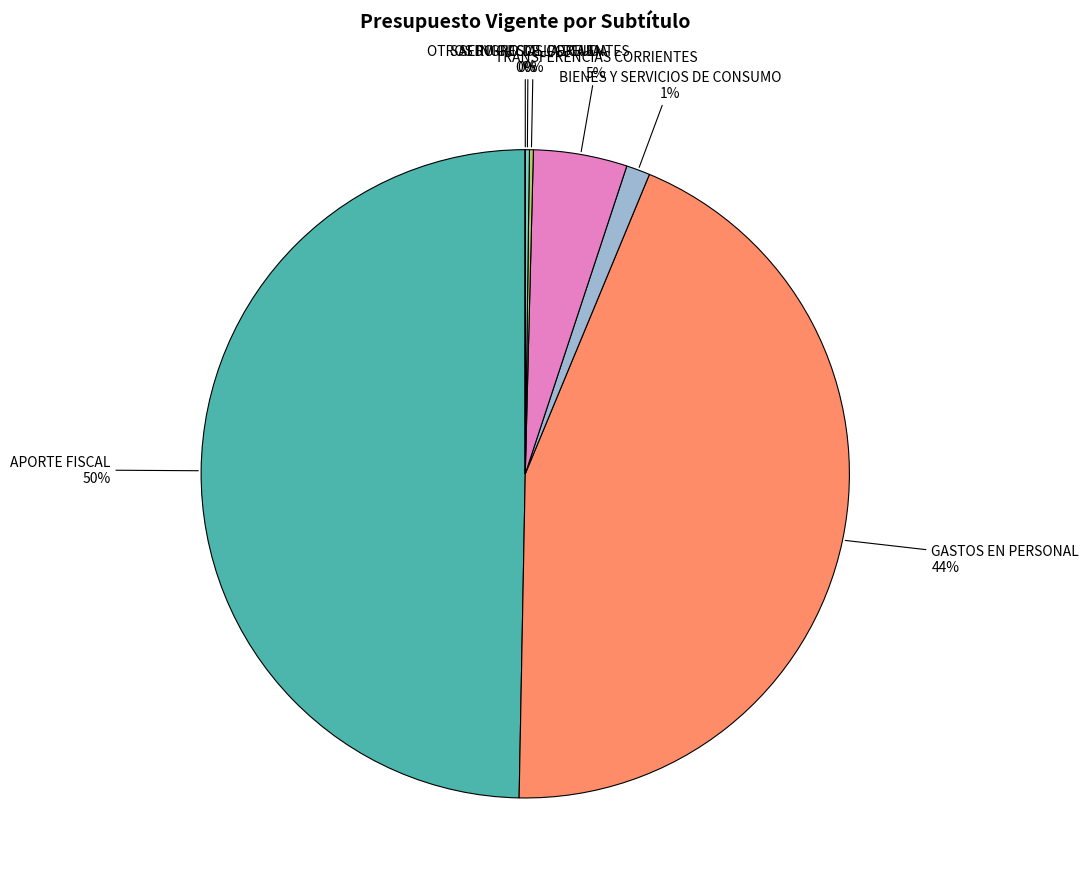

To the nearest percent, what portion does BIENES Y SERVICIOS DE CONSUMO represent?

1%